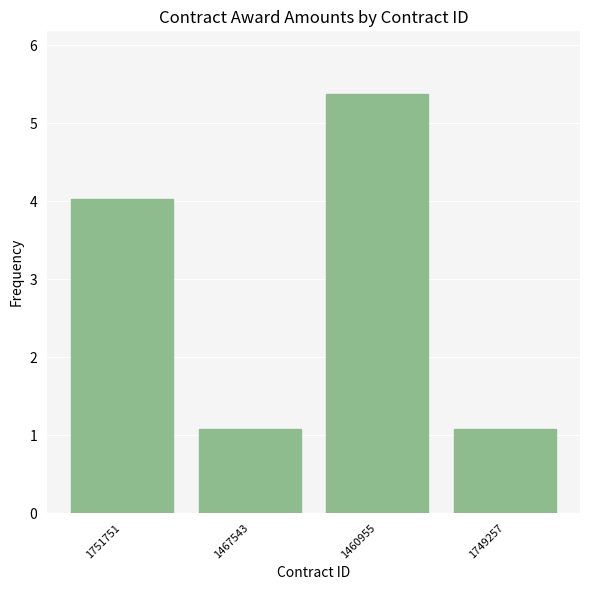

Is it true that the value at 1751751 is 4.0?

True